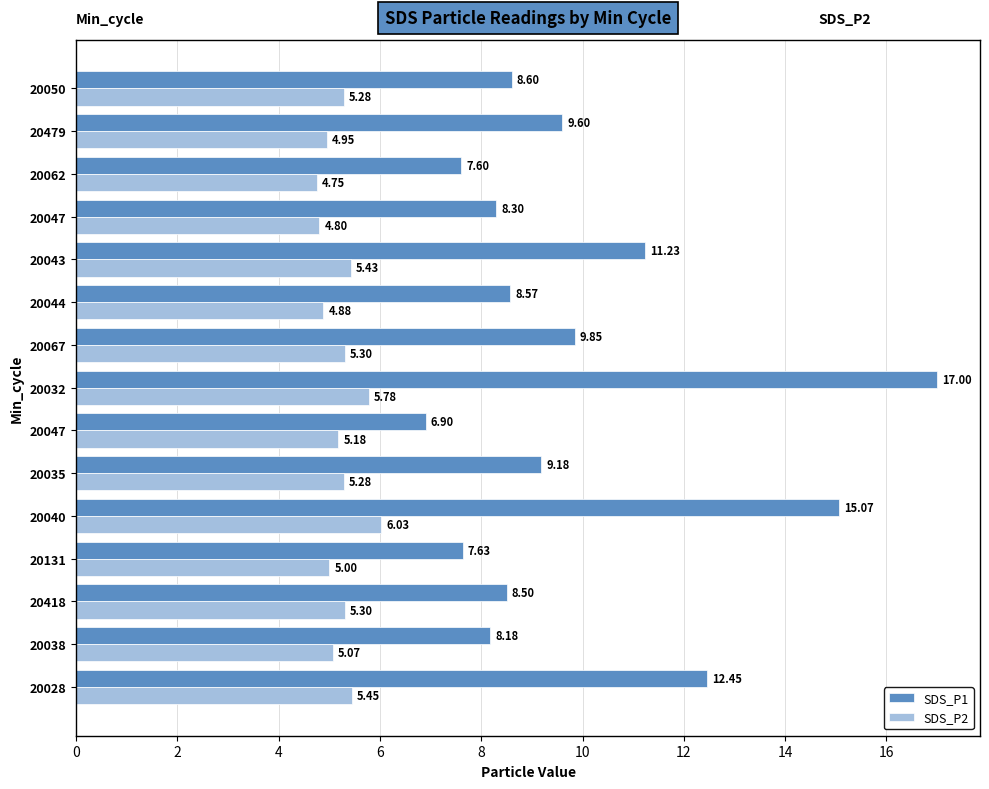

What are all the series names shown in the legend?

SDS_P1, SDS_P2